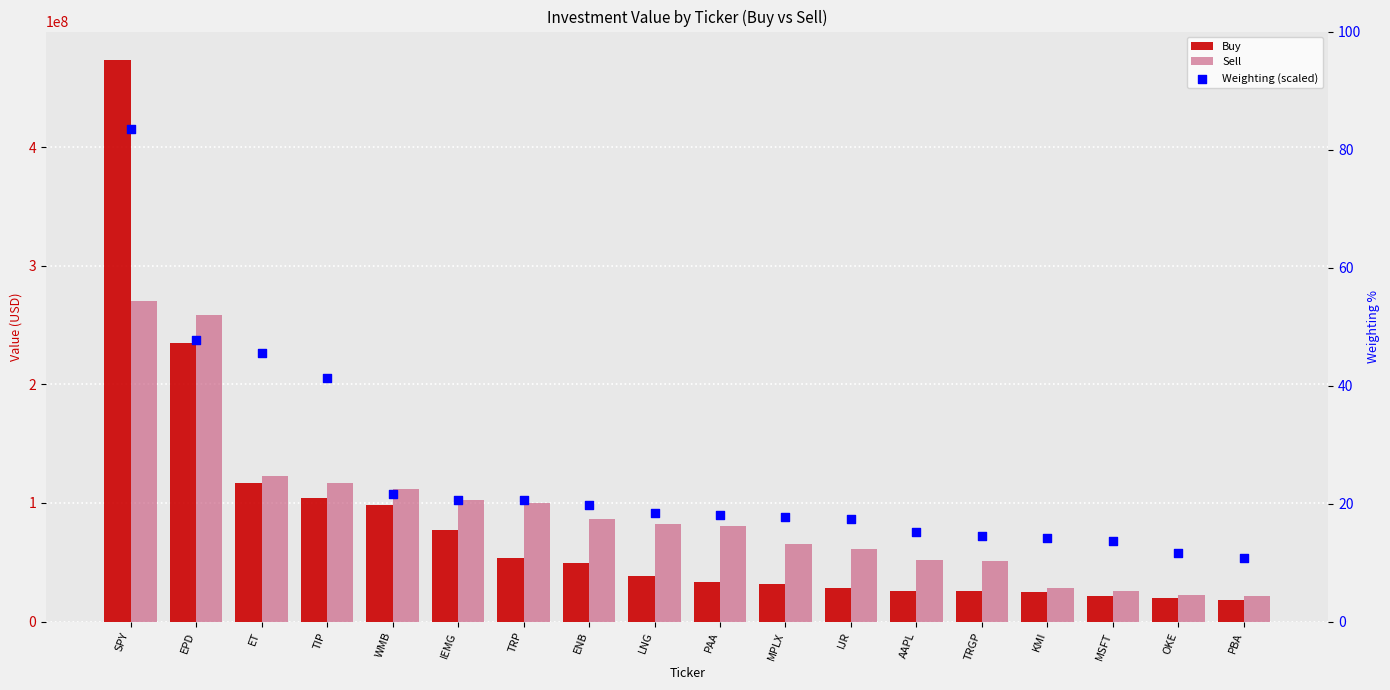

Which series contains the lowest Y value?

Weighting (scaled)